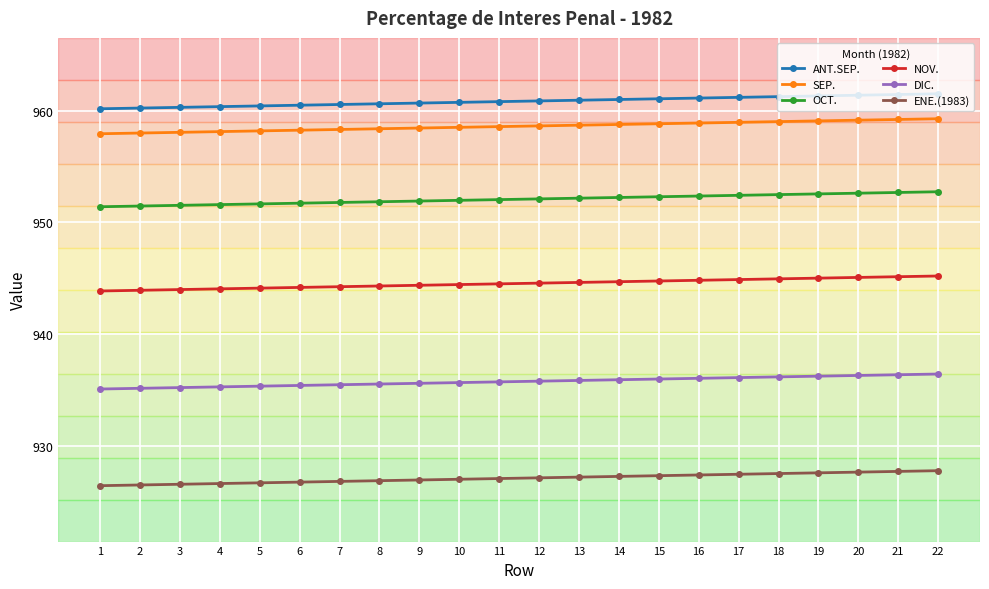

What is the approximate value of DIC. at 20?

936.3